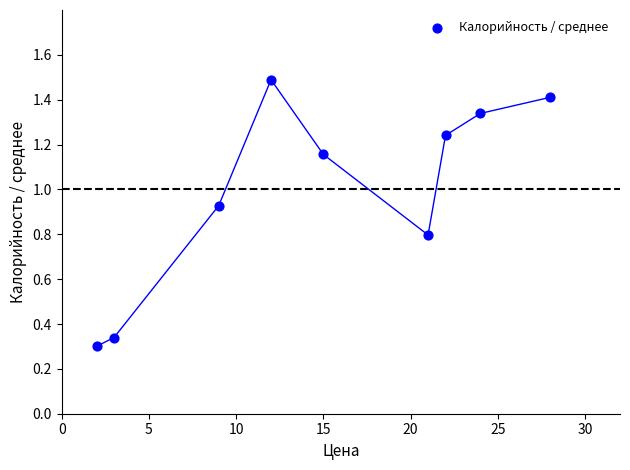

What is the range of X values (max minus min)?

26.0